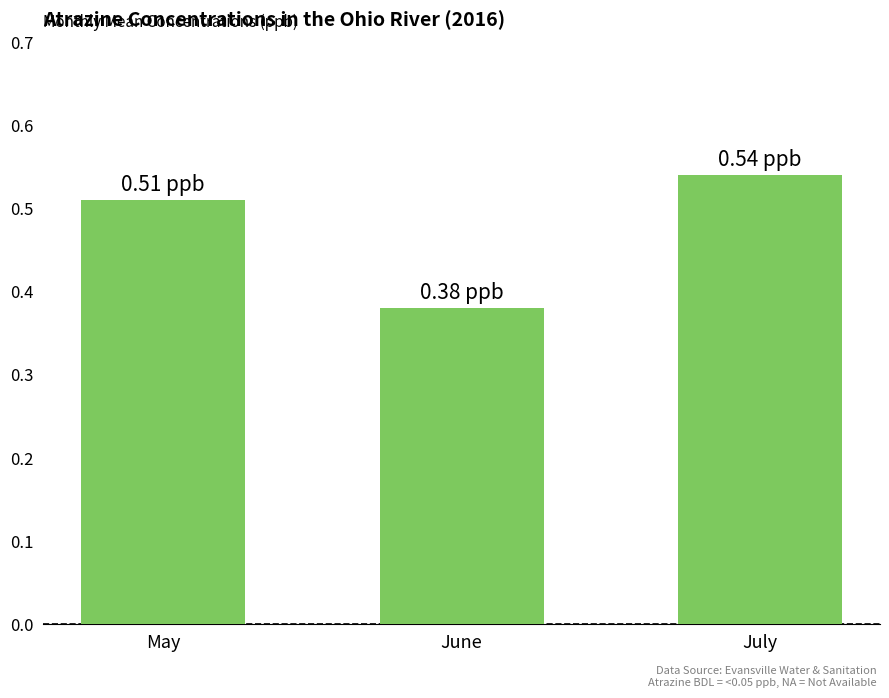

Does the chart contain any negative values?

No